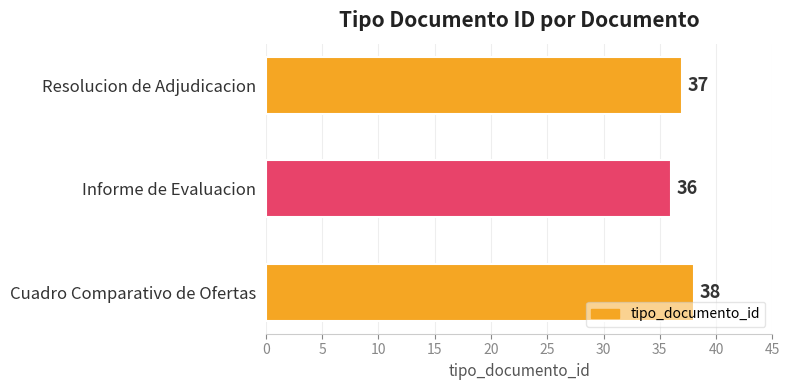

Reading top to bottom, what are all the values shown in this chart?

37	36	38